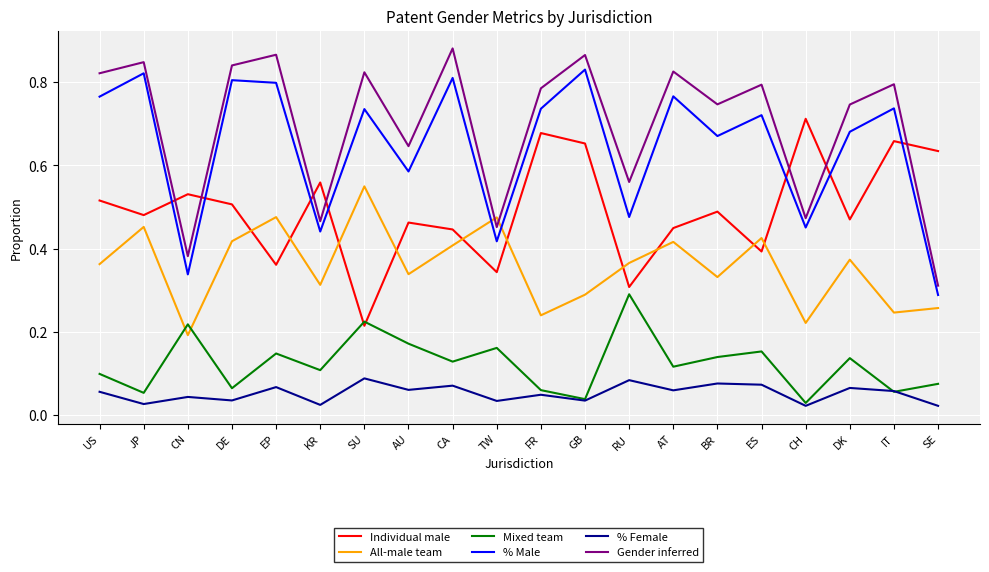

Which category has the lowest value in the % Male series?

SE